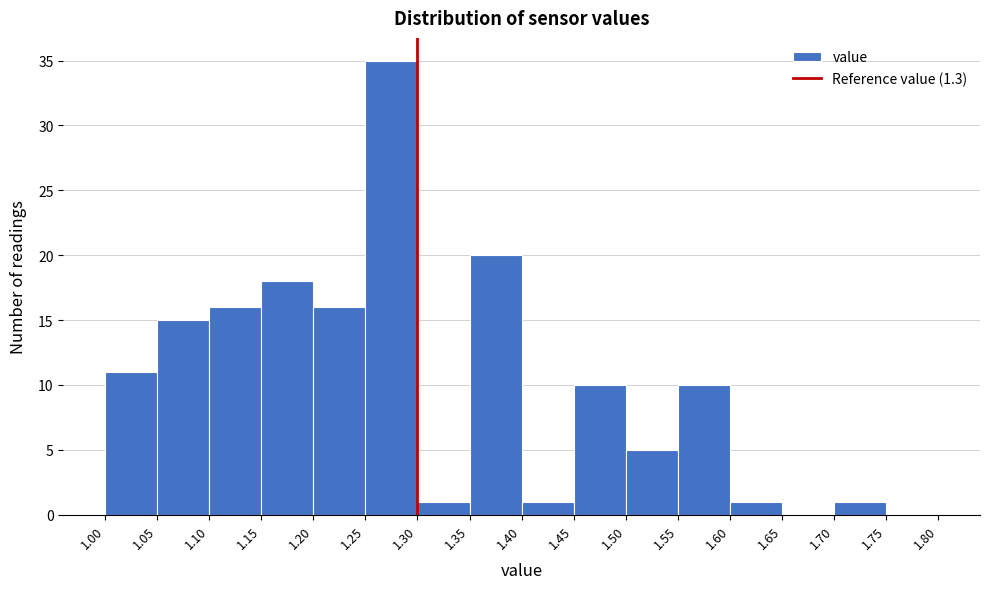

How tall is the bar that spans 1.10 to 1.15 on the x-axis? The values are not printed on the chart, so give them approximately, as read against the axis.

16